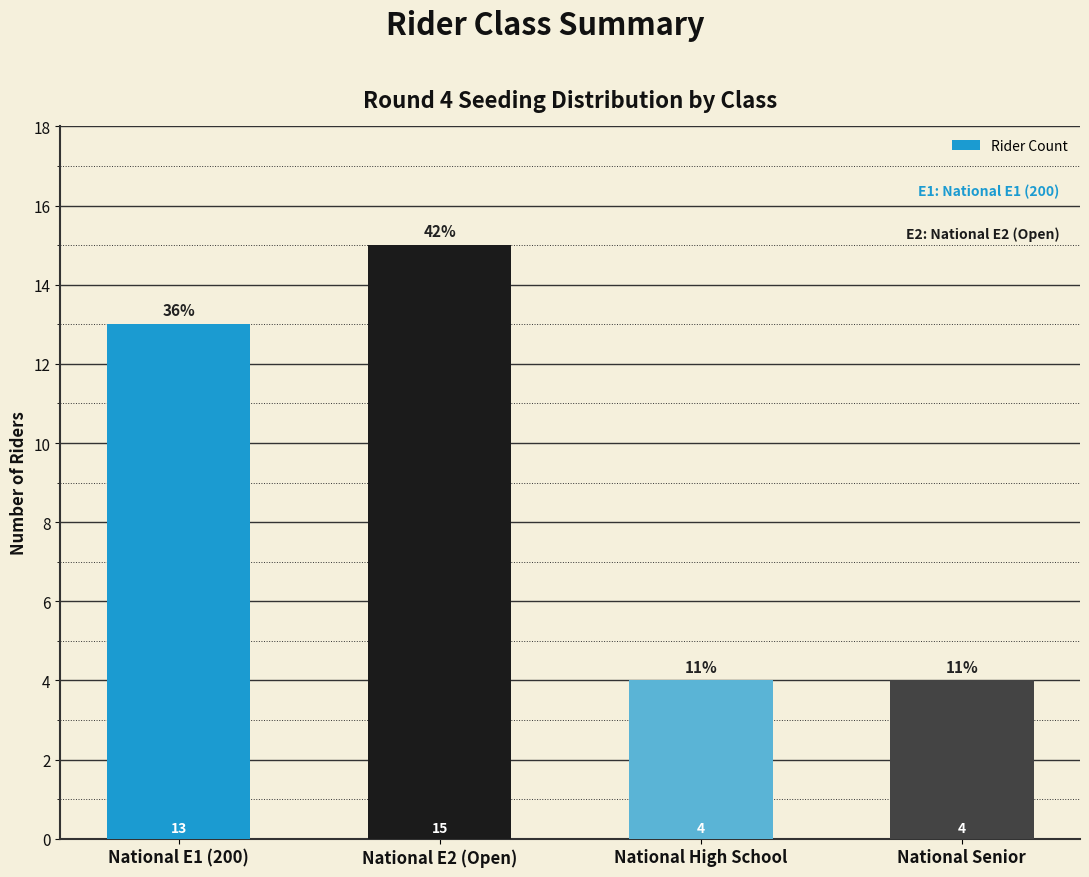

How many data points are less than 13?

2